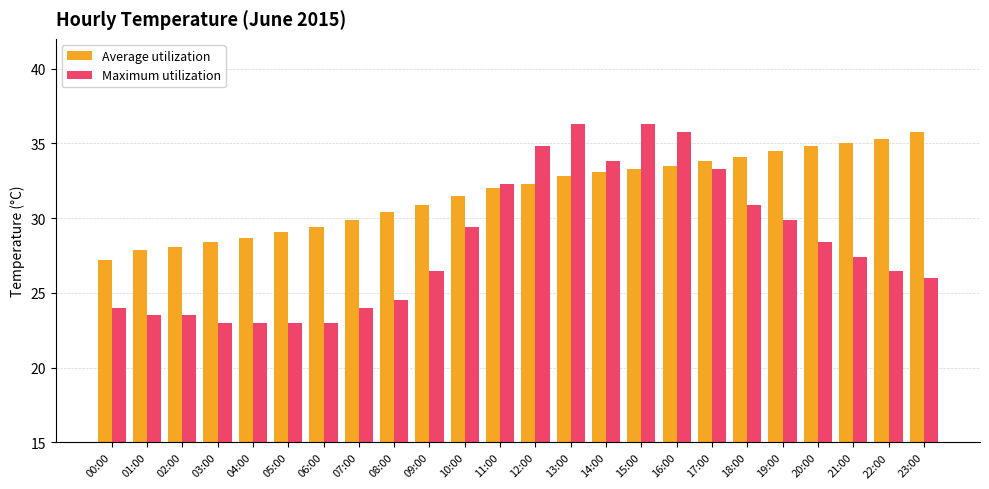

What is the lowest value of the Average utilization series?

27.2